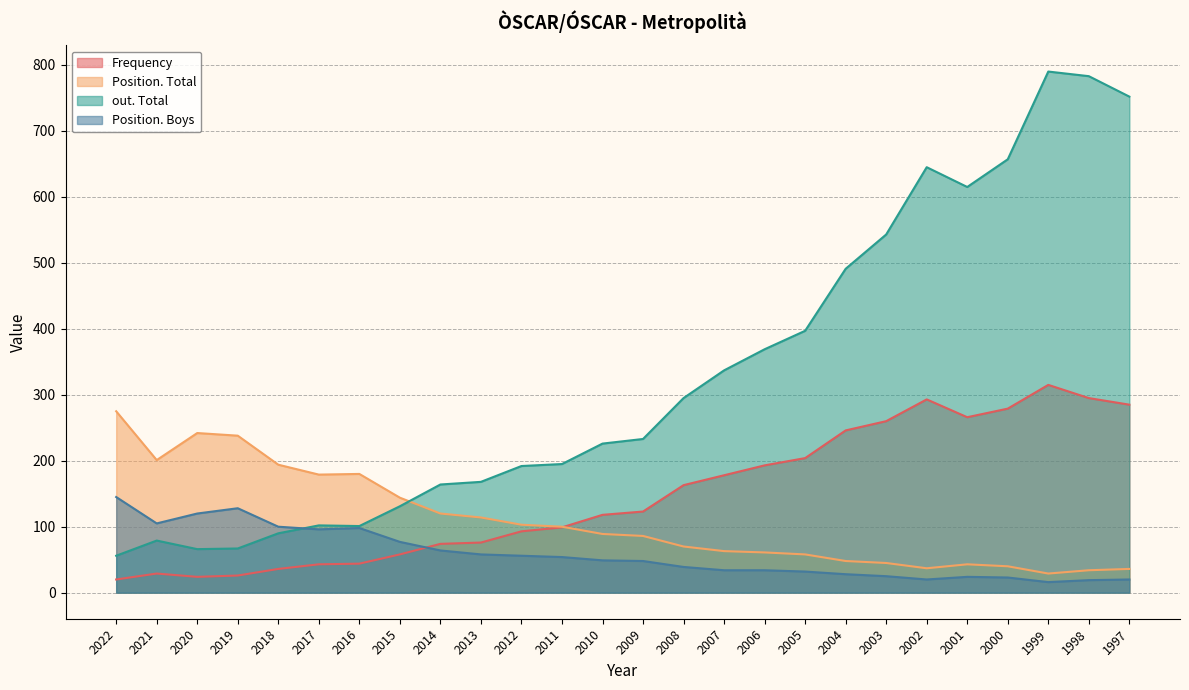

The value of Frequency at 2014 is 74. True or false?

True